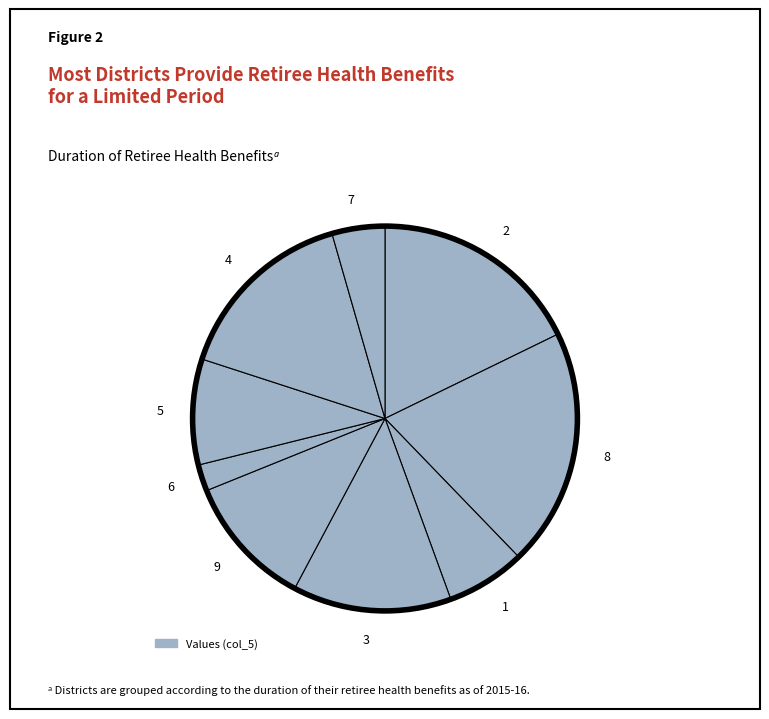

How many slices are in this pie chart?

9